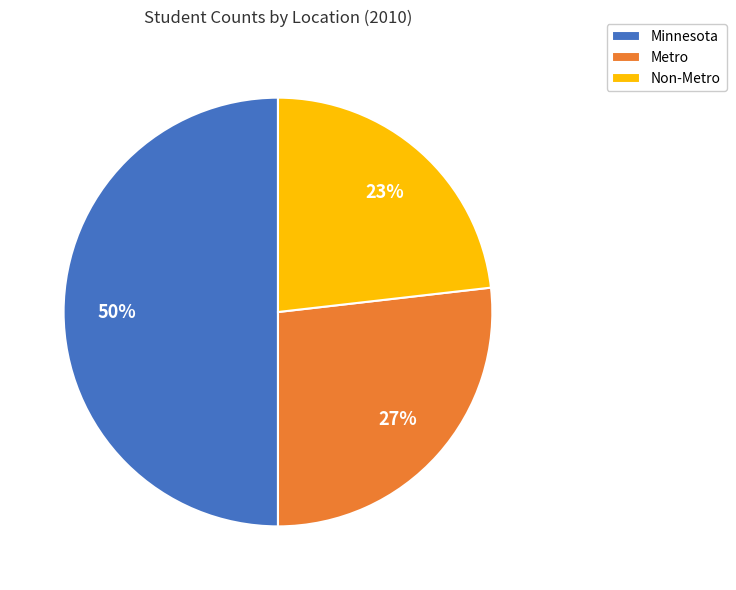

Does Non-Metro represent more than half of the total?

No